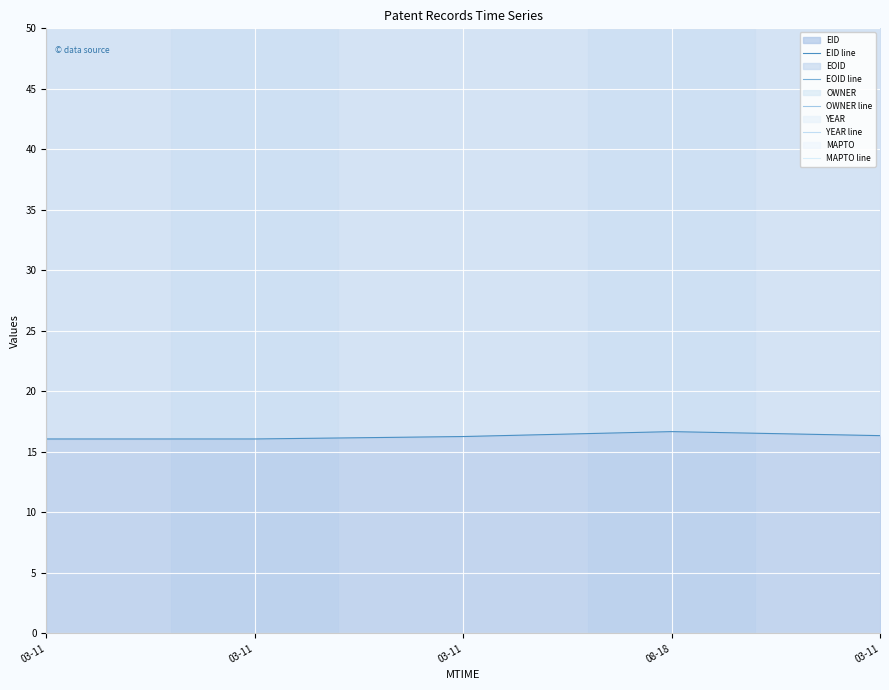

What is the total value across all series at 08-18?

304.3